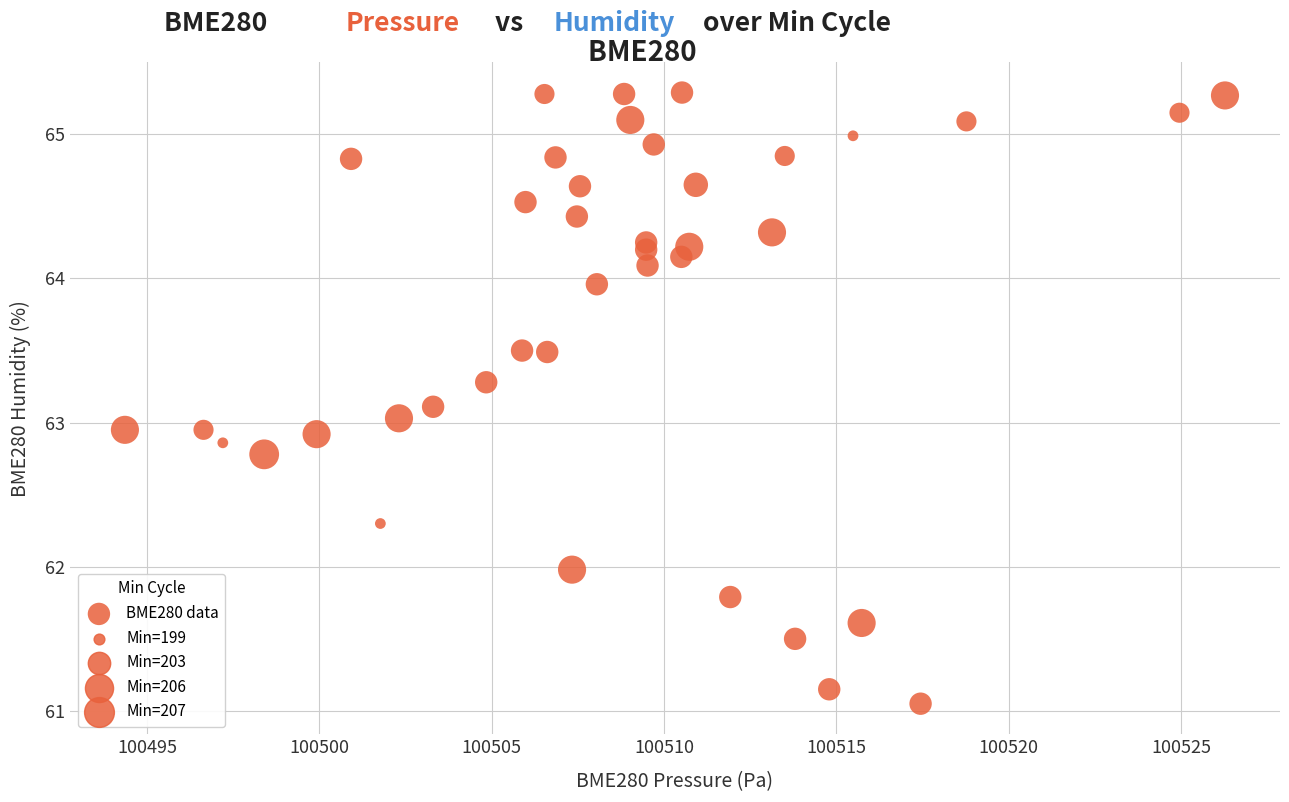

What is the range of Y values (max minus min)?

4.2